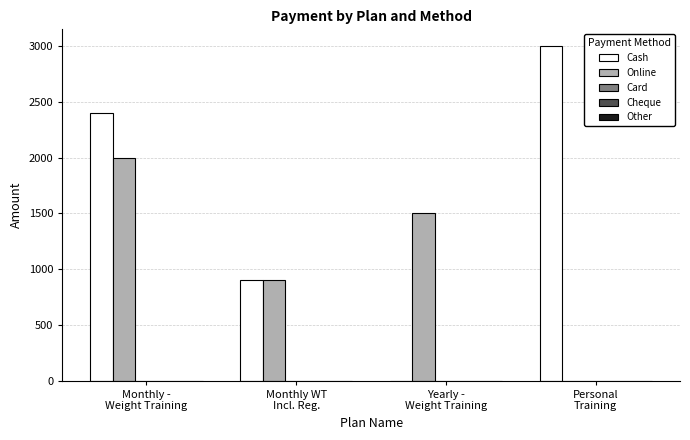

How many distinct data groups are displayed?

2